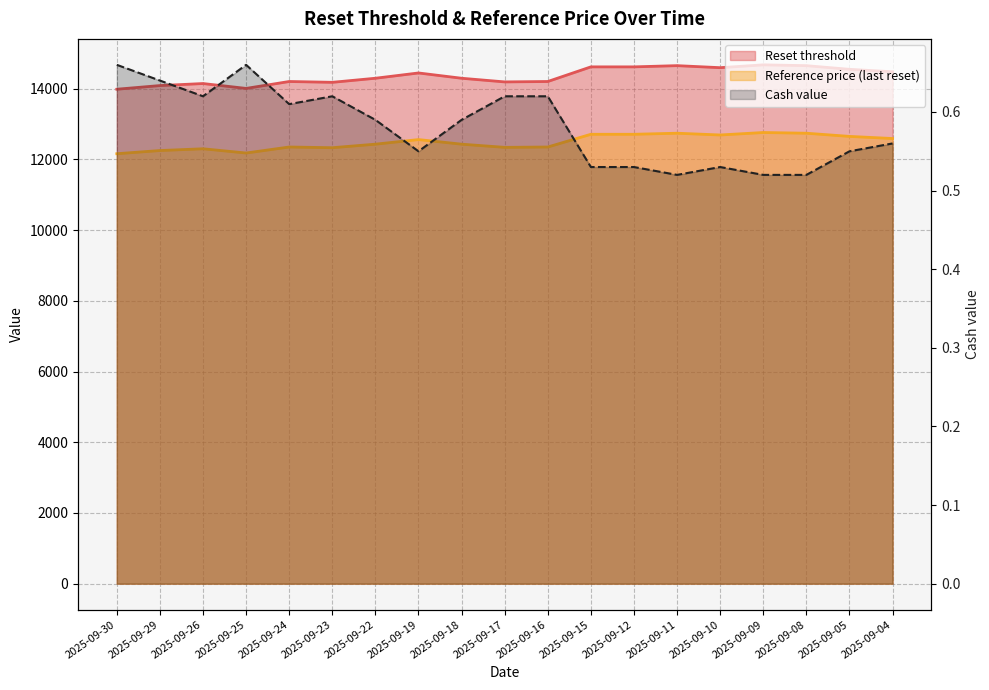

How many interior local valleys does the Reference price series have?

4